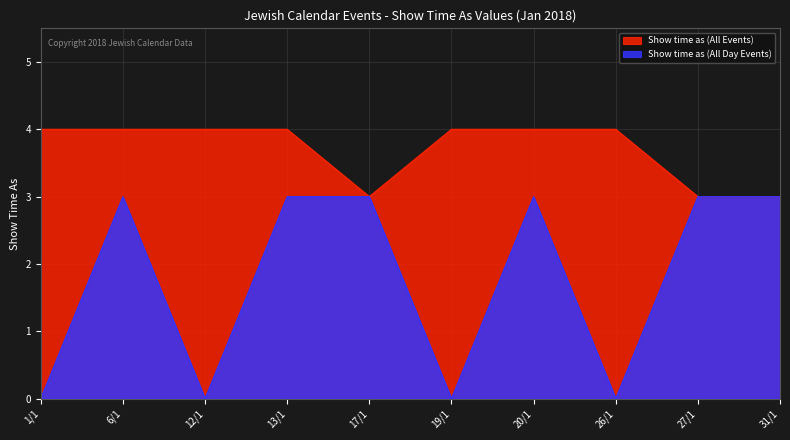

Rank the categories by Show time as (All Events) value from highest to lowest.

1/1, 6/1, 12/1, 13/1, 19/1, 20/1, 26/1, 17/1, 27/1, 31/1